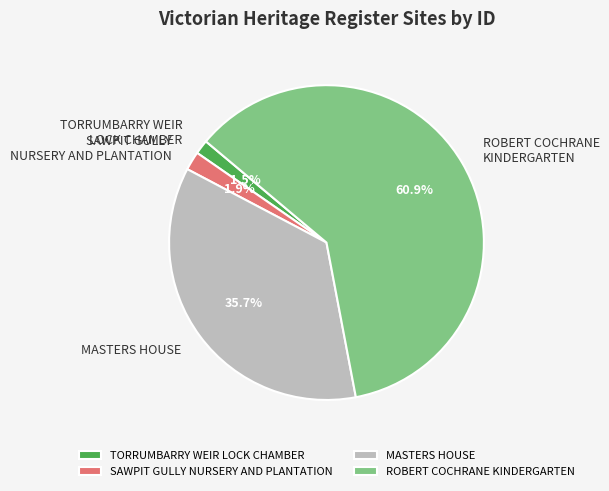

Which slice is the largest?

ROBERT COCHRANE KINDERGARTEN